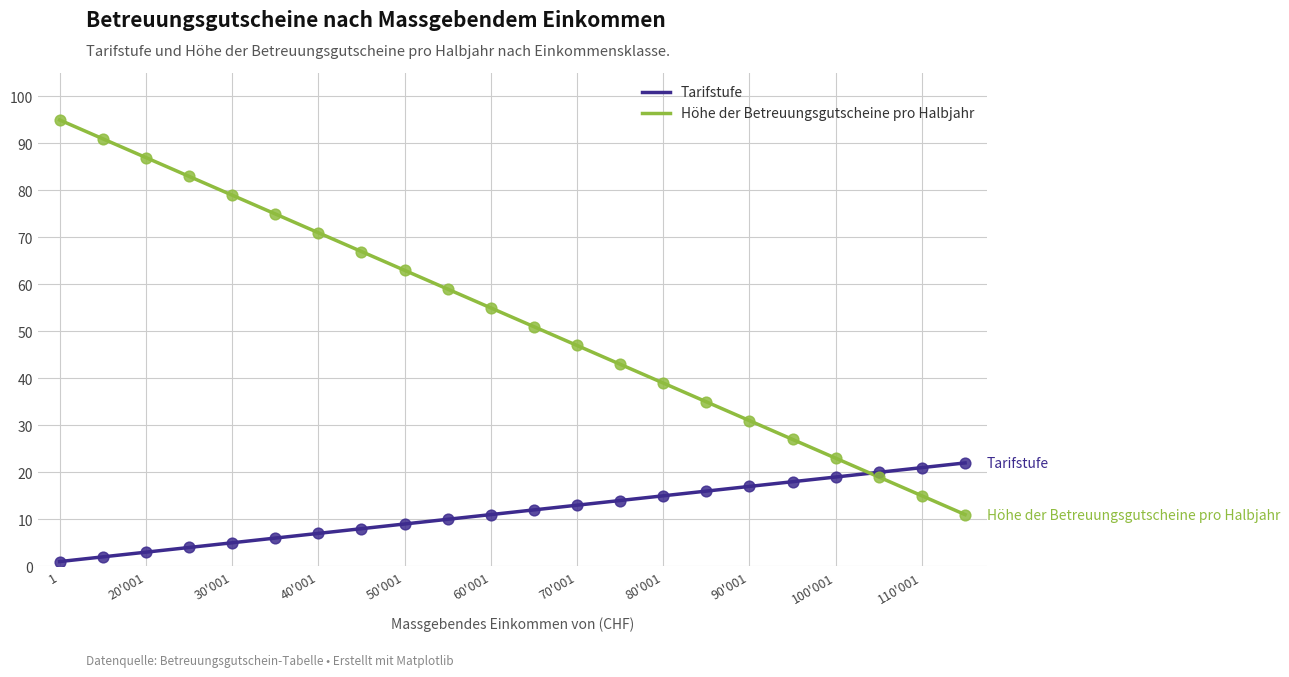

At how many categories does at least one series exceed 90?

2